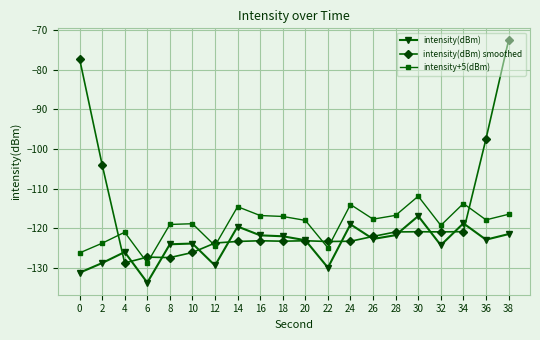

True or false: intensity(dBm) has more than 1 interior local peaks.

True